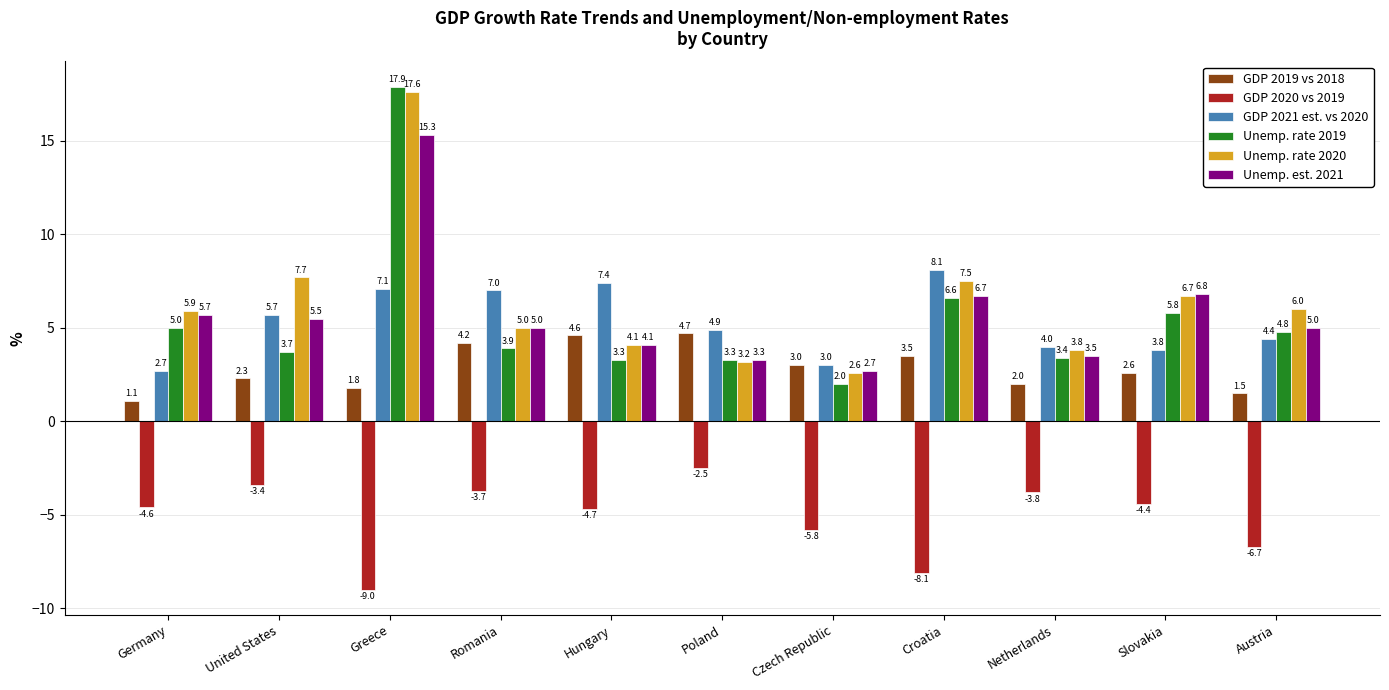

List the series in order of their peak value, lowest first.

GDP 2020 vs 2019, GDP 2019 vs 2018, GDP 2021 est. vs 2020, Unemp. est. 2021, Unemp. rate 2020, Unemp. rate 2019